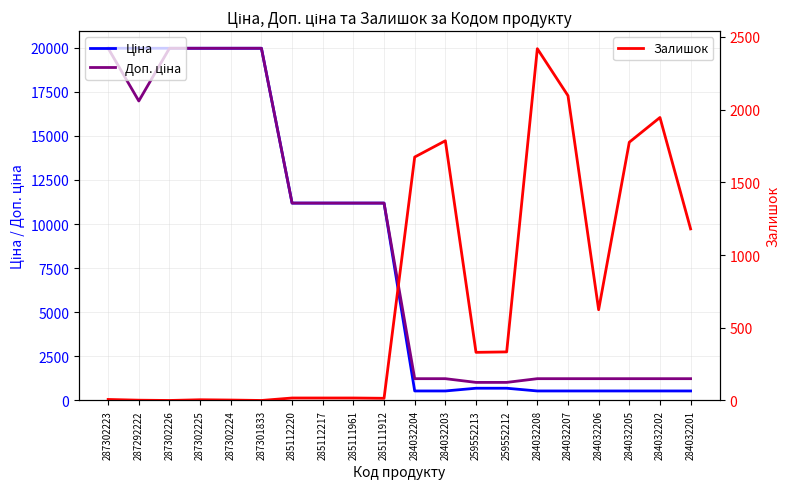

What is the sum of the Залишок values at 287302225 and 285112220?

22.0